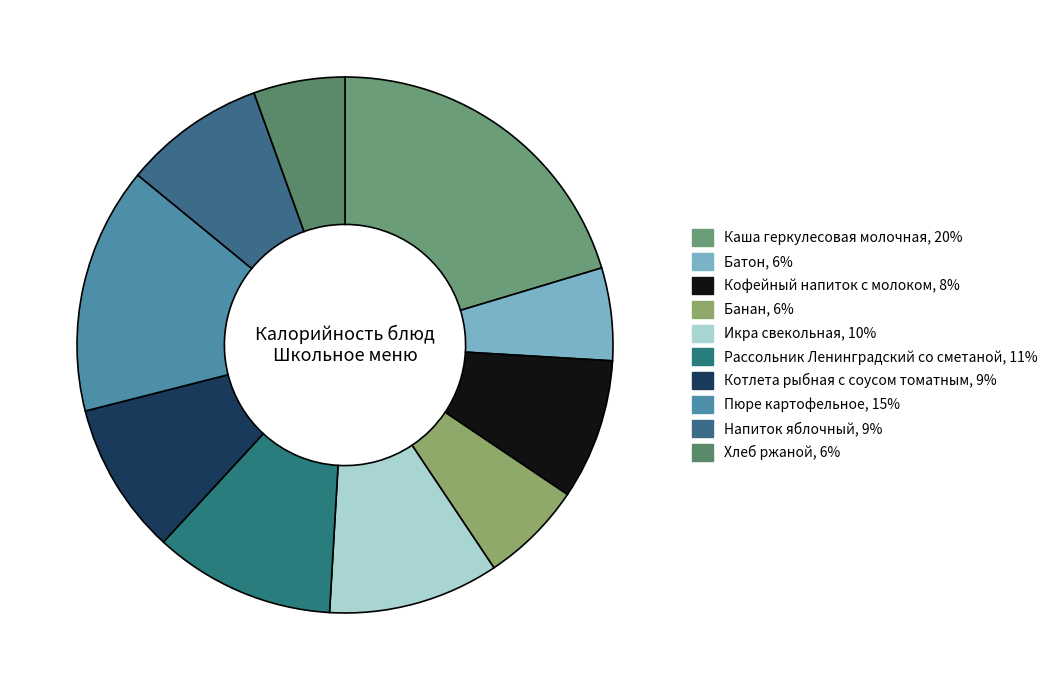

Does Кофейный напиток с молоком represent more than half of the total?

No